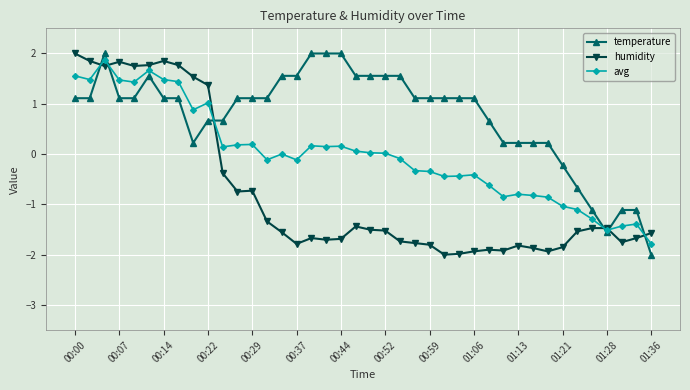

What is the difference between the second highest and minimum values in the humidity series?

3.9